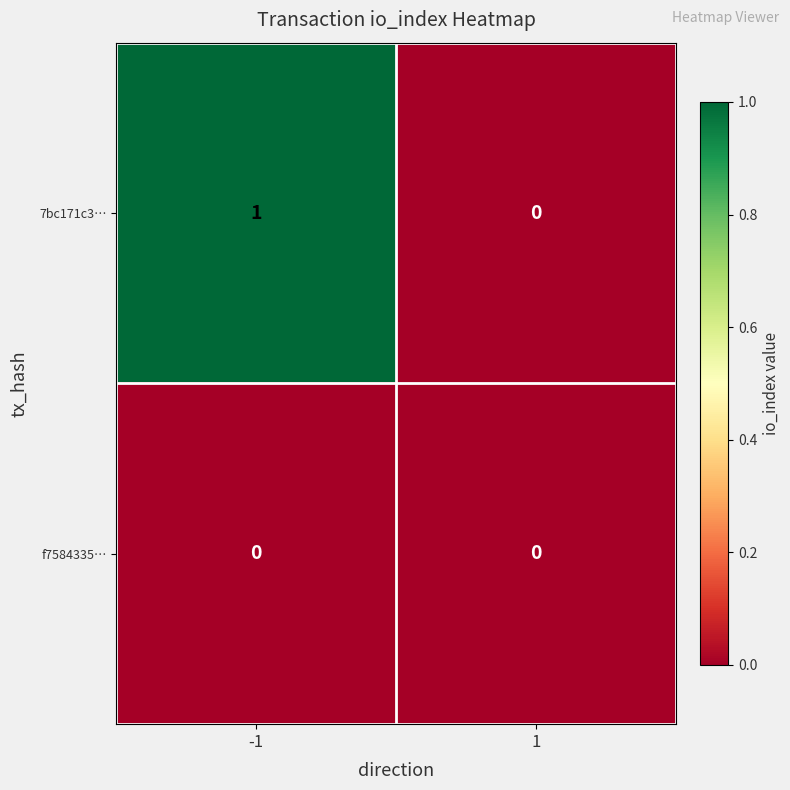

The 7bc171c3… series shows 0 at -1. True or false?

False